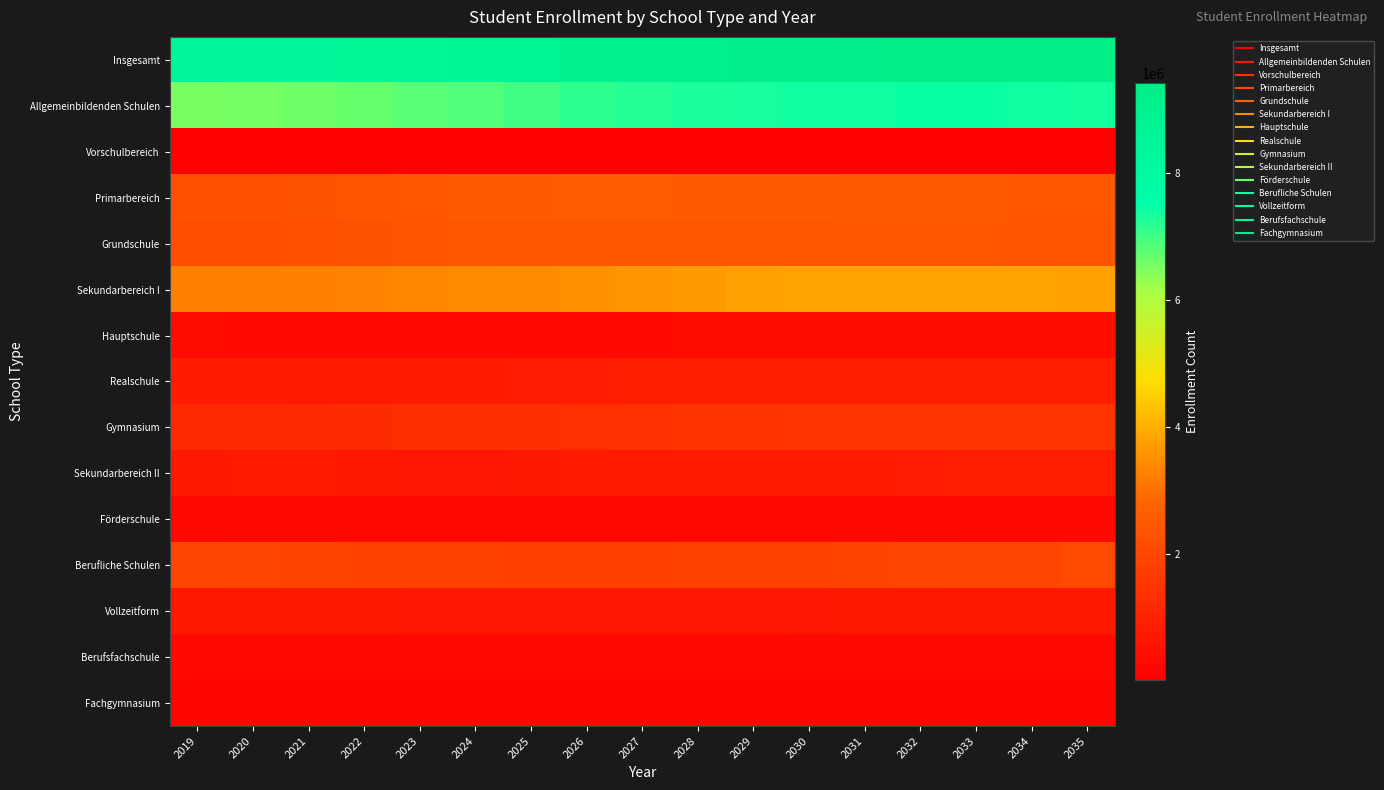

At how many categories does at least one series exceed 5033098?

17